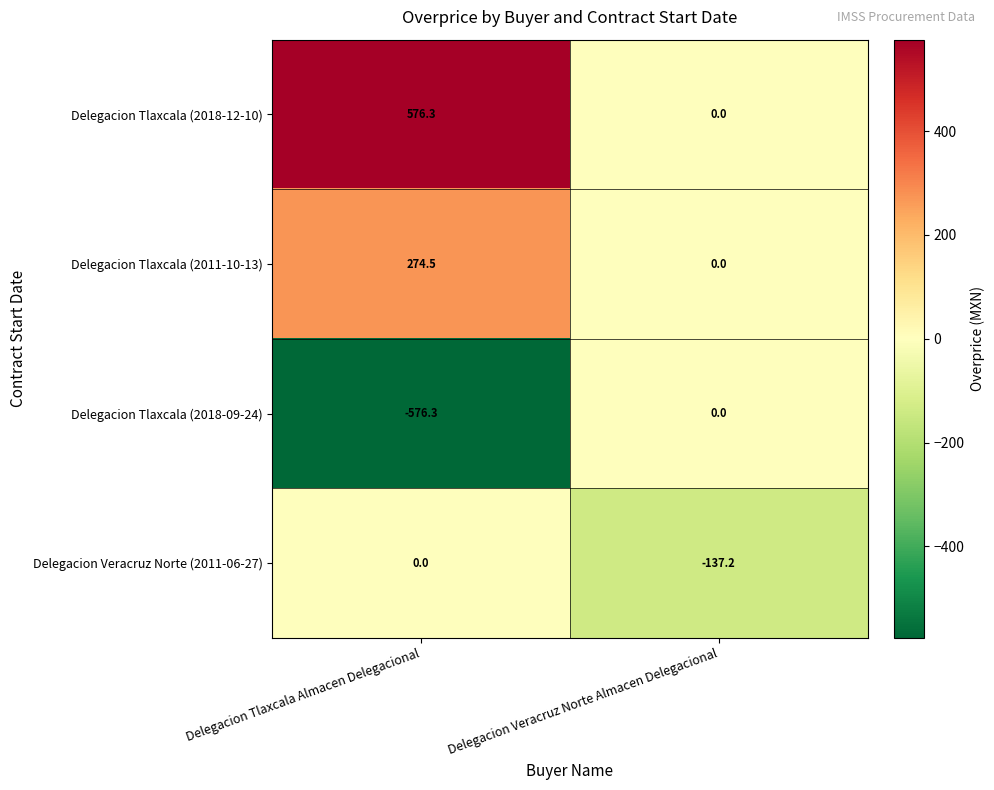

What is the difference between the Delegacion Veracruz Norte (2011-06-27) values at Delegacion Veracruz Norte Almacen Delegacional and Delegacion Tlaxcala Almacen Delegacional?

137.2